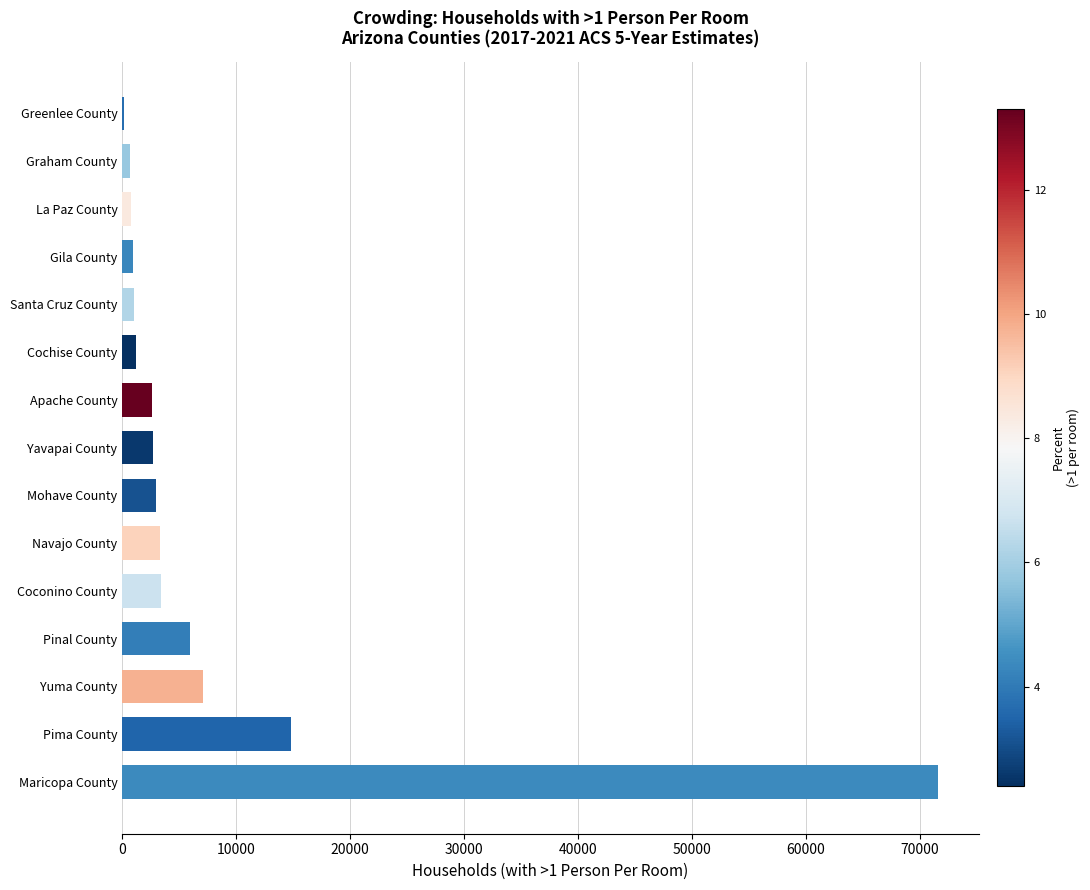

What is the maximum value shown in the chart?

71634